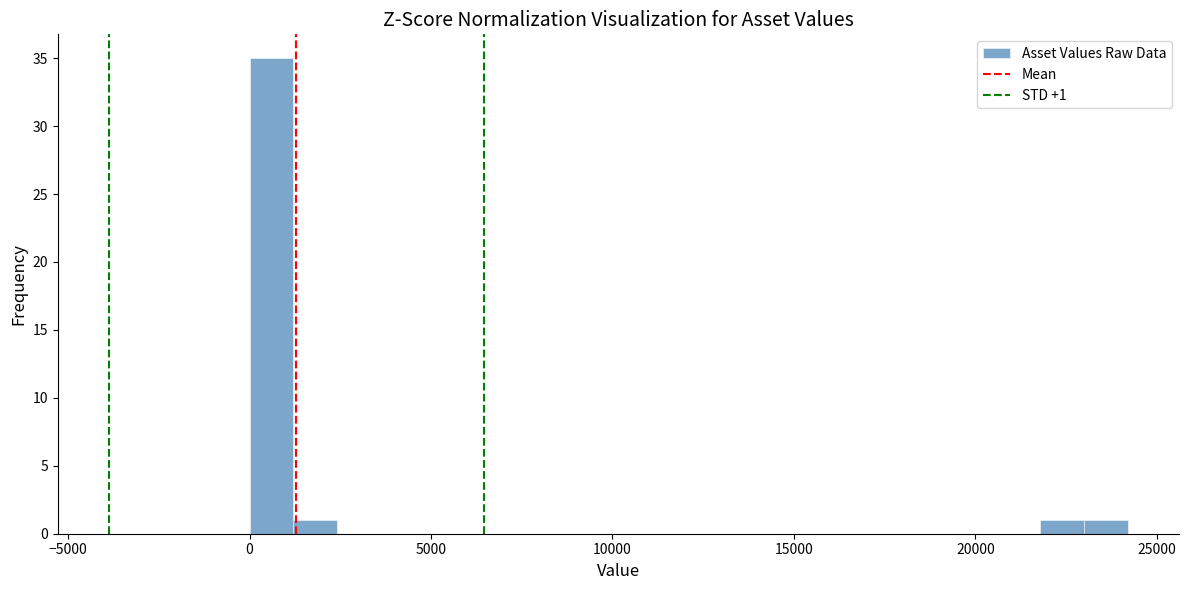

Read against the x-axis, roughly where is the centre of the tallest bar?

500